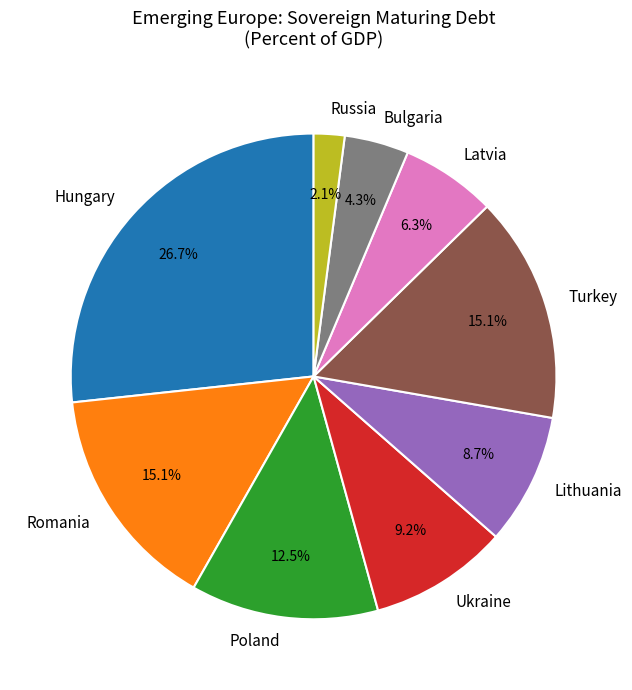

To the nearest percent, what is the average slice percentage?

11%